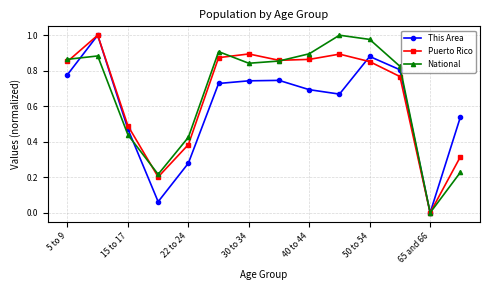

True or false: Puerto Rico has more than 0 points higher than both neighbors.

True